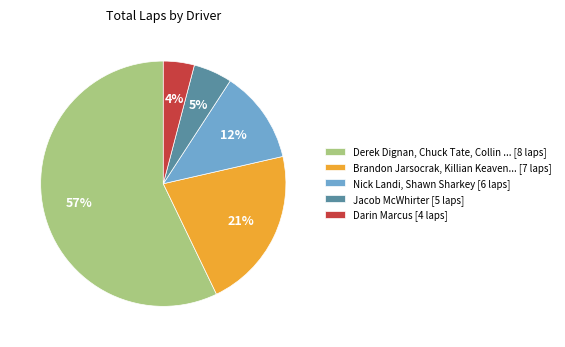

Which category has the smallest portion of the pie?

Darin Marcus [4 laps]